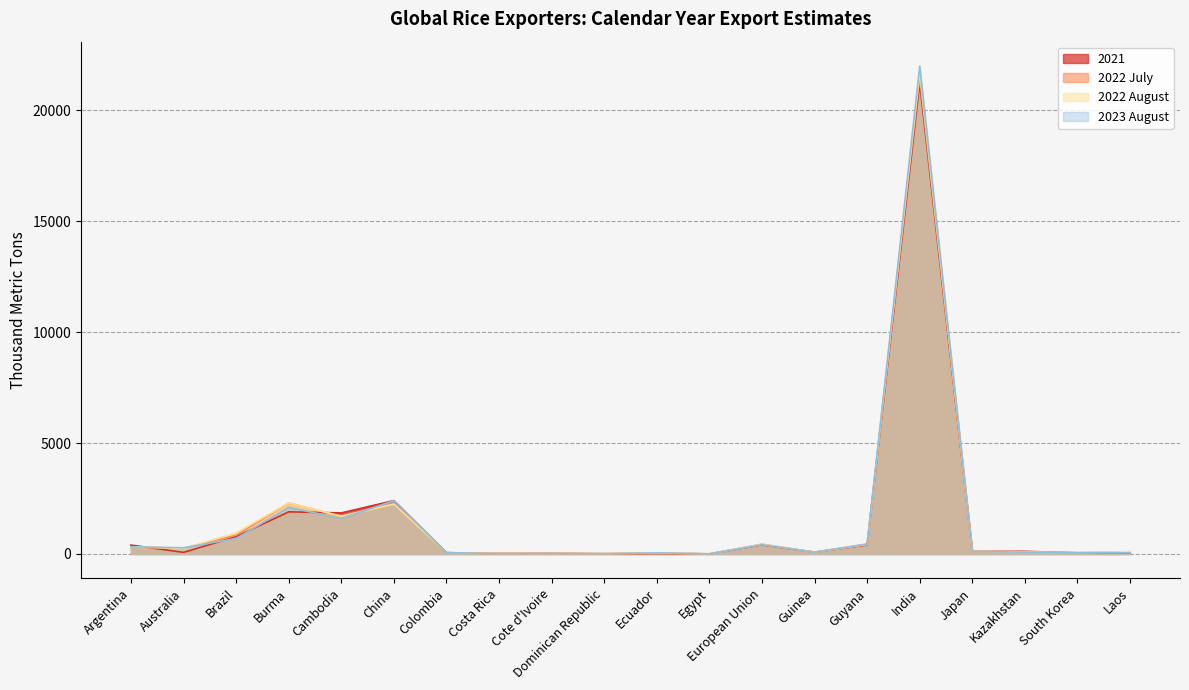

Reading left to right, extract all data points from this chart.

2021: 400	72	782	1900	1850	2407	55	20	25	10	21	5	413	80	406	21238	110	118	52	50
2022 July: 320	250	850	2300	1700	2250	60	10	20	10	30	5	440	80	440	21500	110	90	55	100
2022 August: 320	250	950	2300	1700	2250	60	15	20	10	50	5	440	80	430	21750	110	90	55	100
2023 August: 320	280	700	2100	1600	2400	60	15	20	10	50	5	420	80	450	22000	120	80	55	50